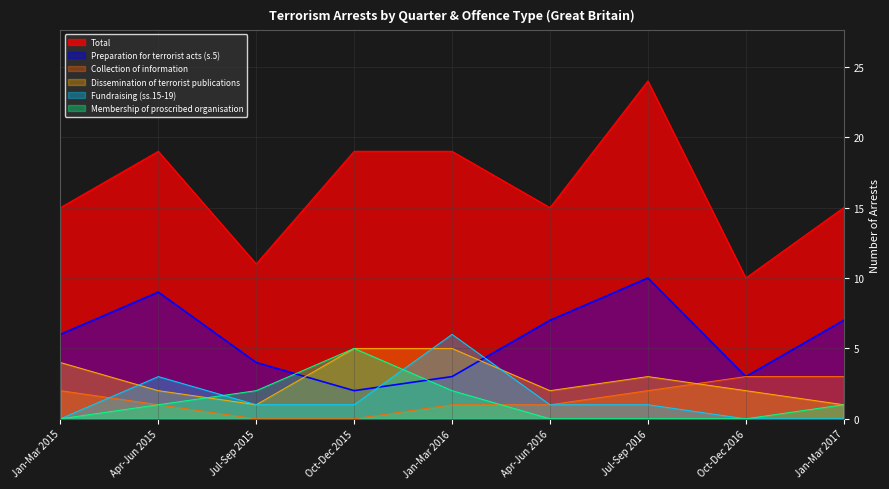

What is the maximum value shown in the chart?

24